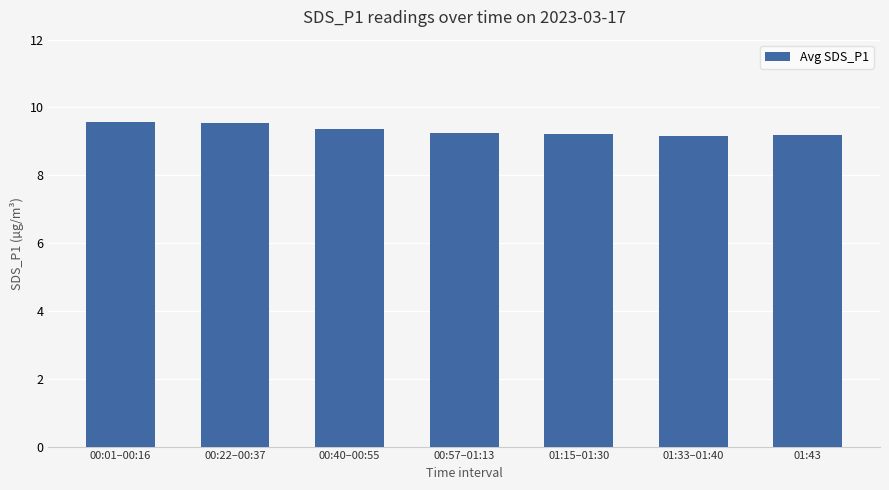

What is the average value?

9.3